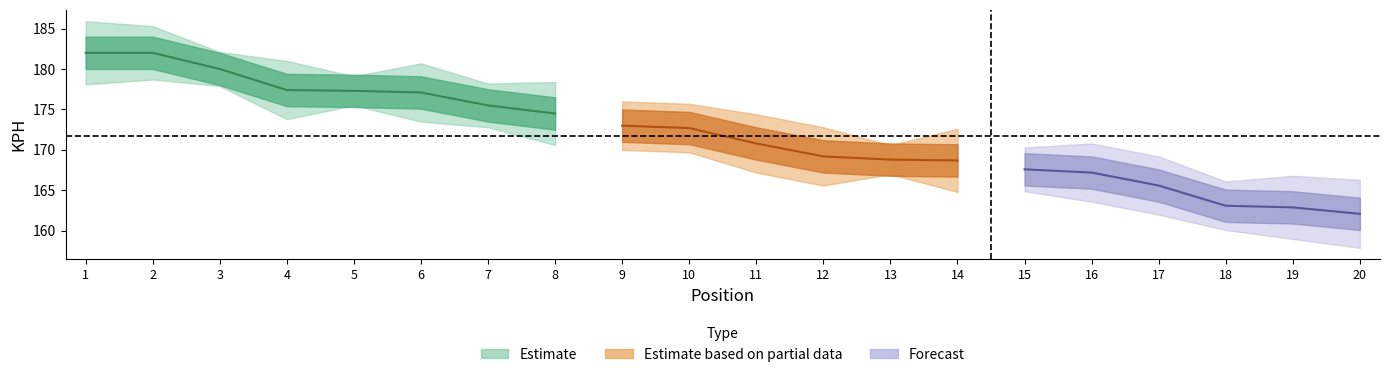

At which label does pos first exceed 11?

12